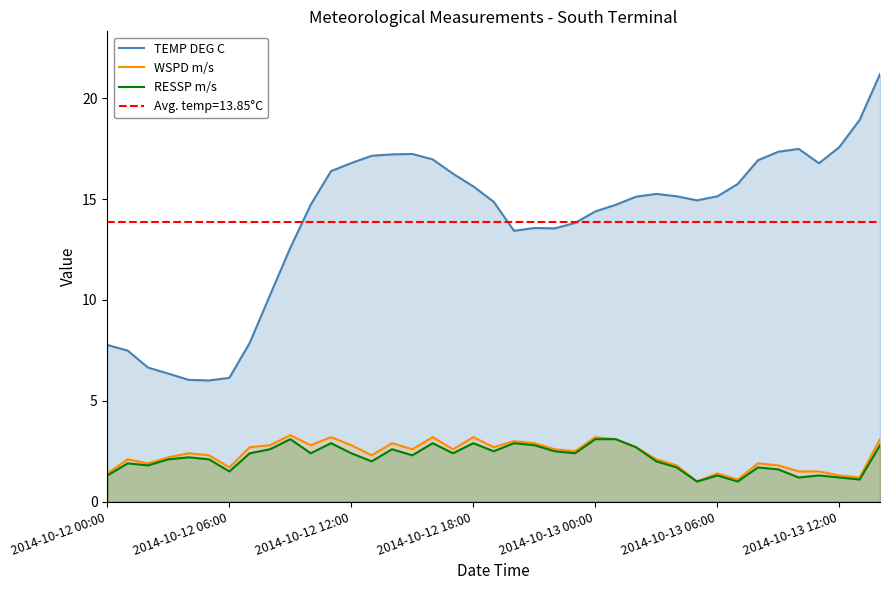

True or false: RESSP m/s and TEMP DEG C intersect in this chart.

False